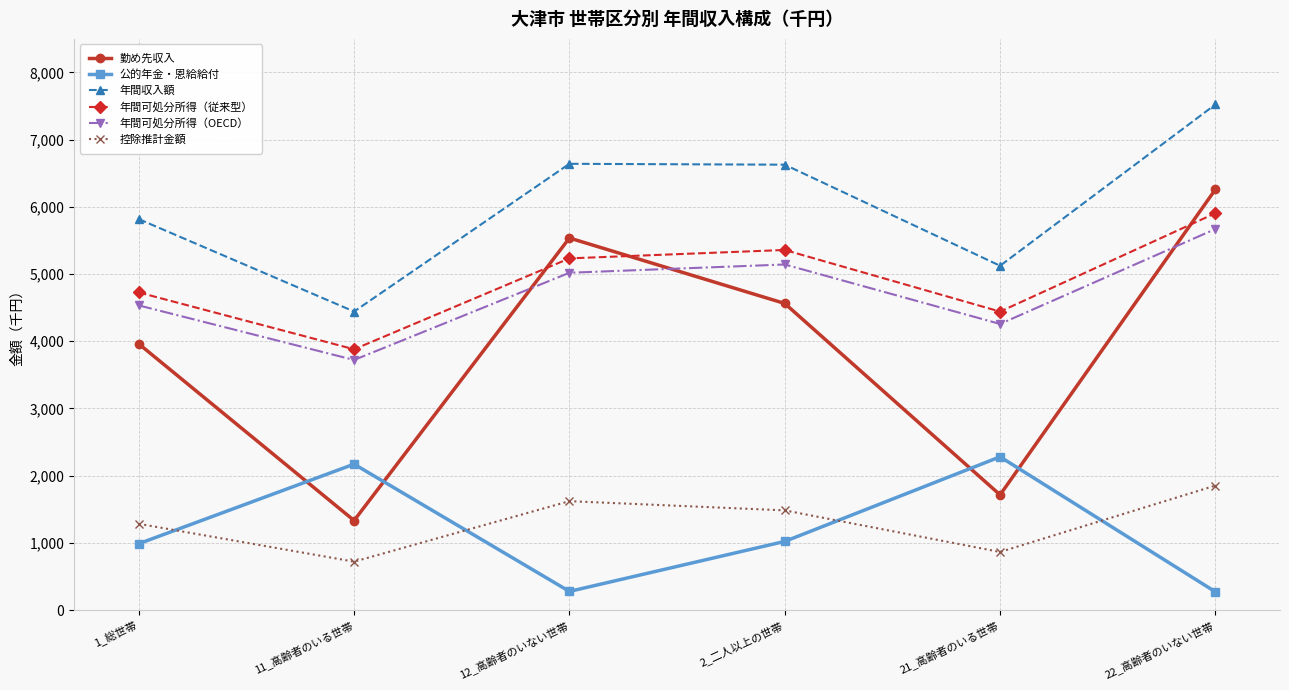

What is the label of the 4th point from the right?

12_高齢者のいない世帯